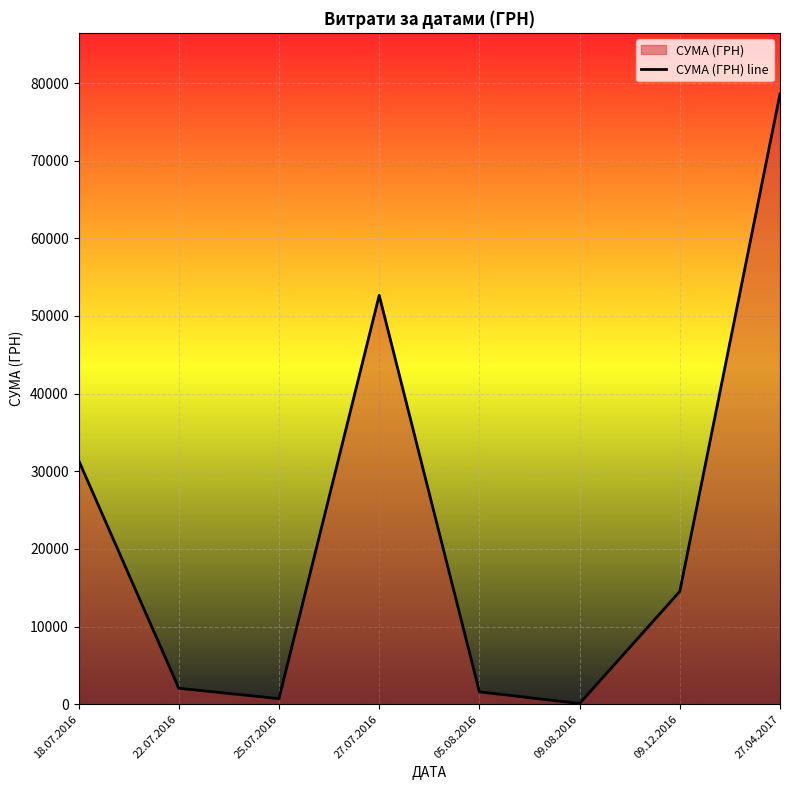

Does the chart display data point markers on the line(s)?

No